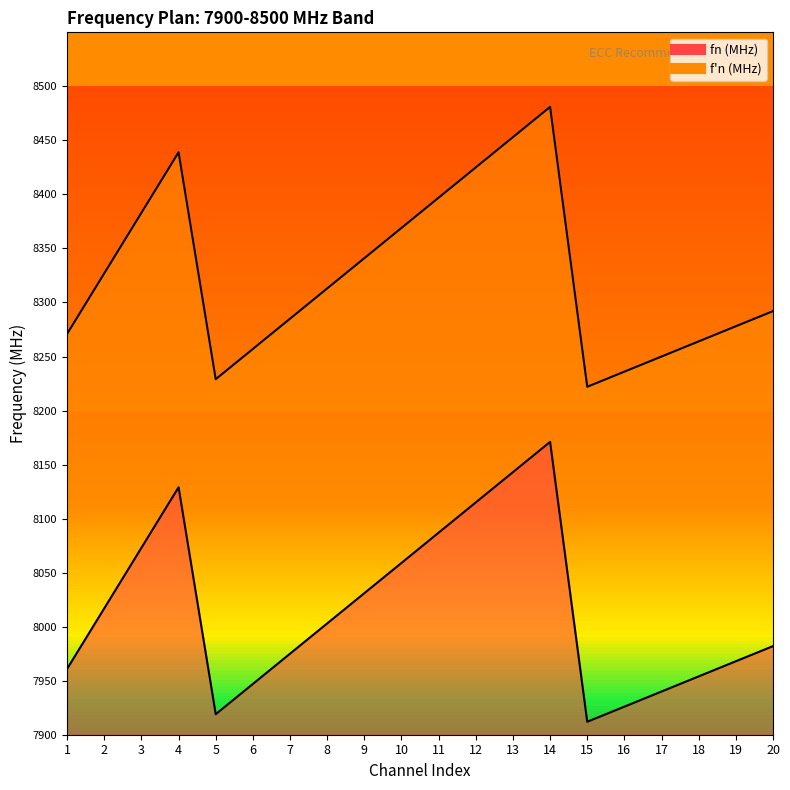

The value of f'n (MHz) at 15 is 8222. True or false?

True